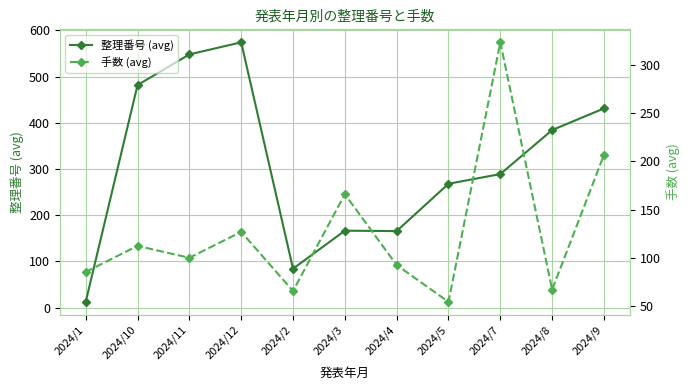

What position from the right is 2024/8?

2